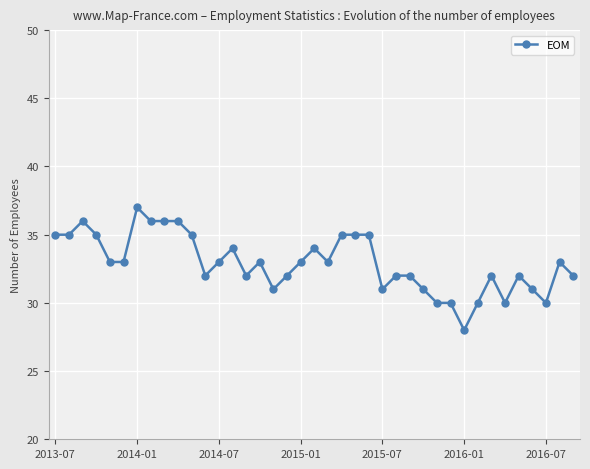

What is the maximum value shown in the chart?

37